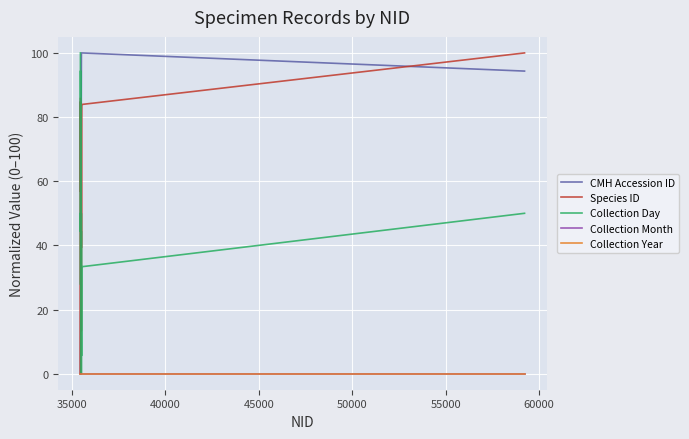

True or false: Collection Year and CMH Accession ID intersect in this chart.

False